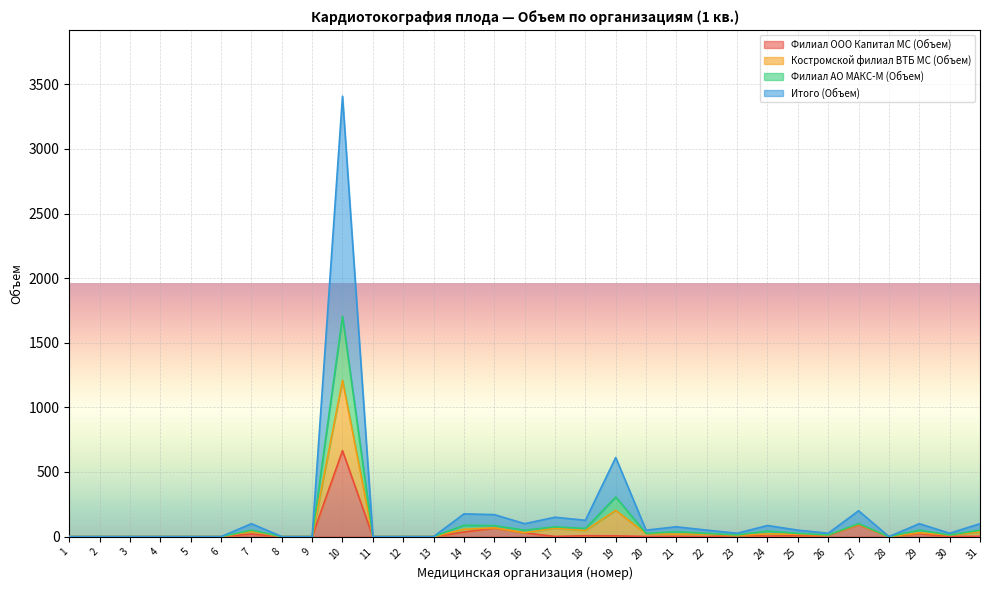

How many values in the Филиал ООО Капитал МС (Объем) series are below 1?

13